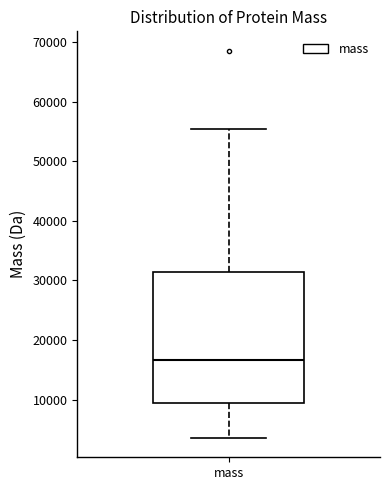

Read this box plot against the y-axis: the position of the median line, the range covered by the box, and the ends of both whiskers. The values are not printed on the chart, so give them approximately, as read against the axis.

median 17000, box 9000 to 31000, whiskers 4000 to 55000